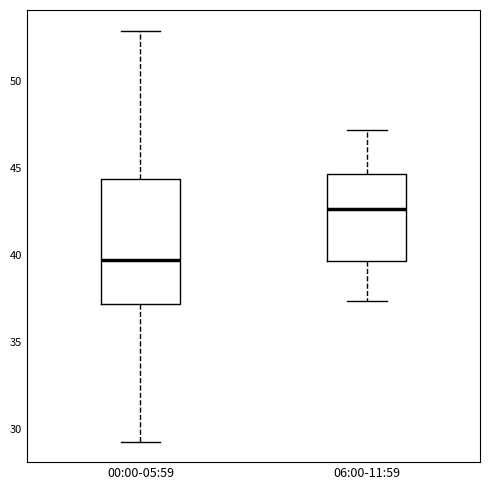

Reading left to right, transcribe this box plot: for each box, give where its median line is, the range the box spans, and where its two whiskers end, as read against the y-axis. The values are not printed on the chart, so give them approximately, as read against the axis.

00:00-05:59: median 39.5, box 37.0 to 44.5, whiskers 29.5 to 53.0
06:00-11:59: median 42.5, box 39.5 to 44.5, whiskers 37.5 to 47.0